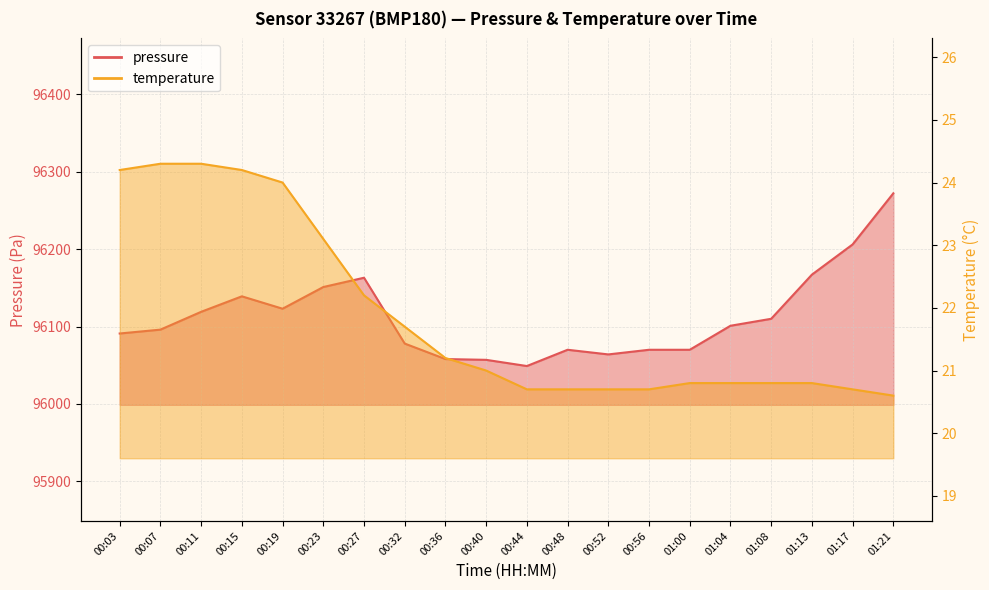

What is the maximum value for temperature?

24.3